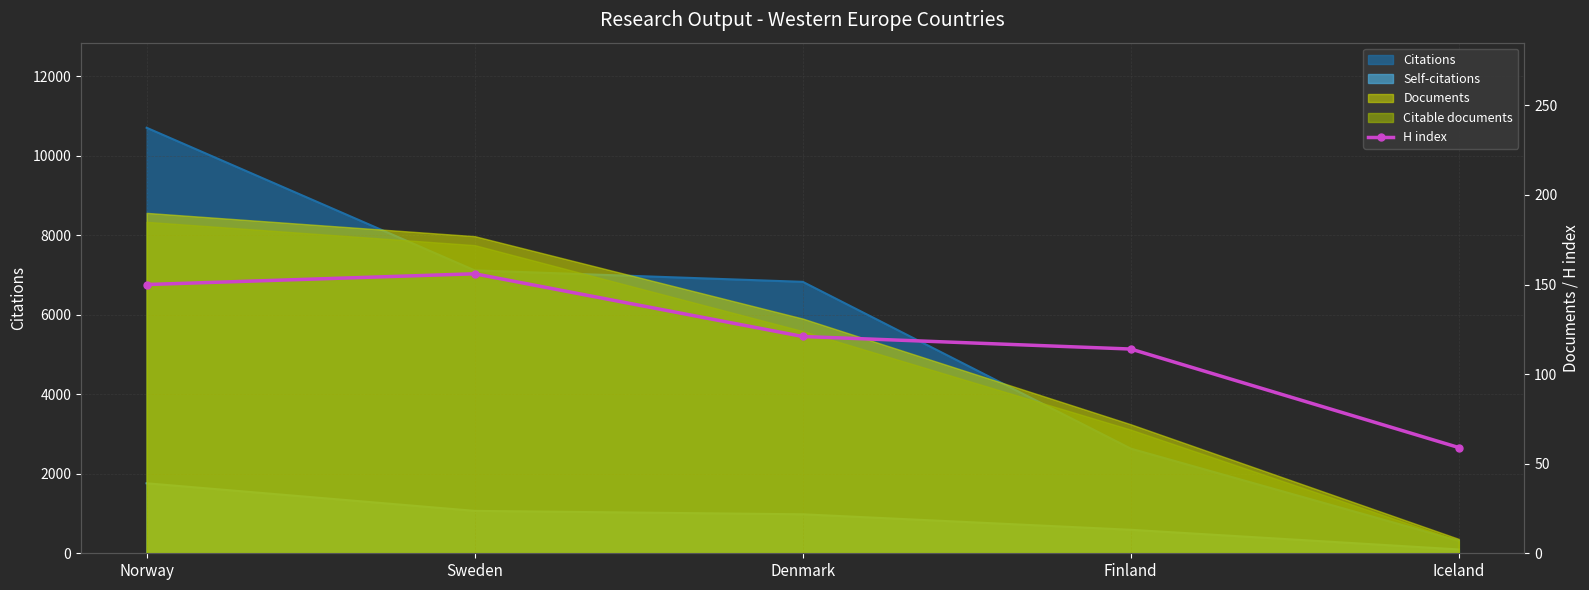

True or false: there are more than 2 points higher than both neighbors.

False